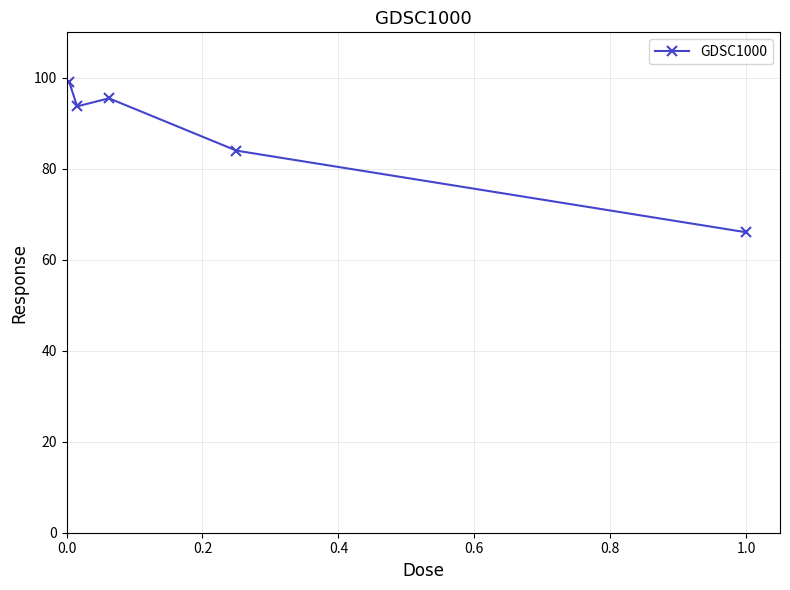

Does the chart have visible grid lines?

Yes